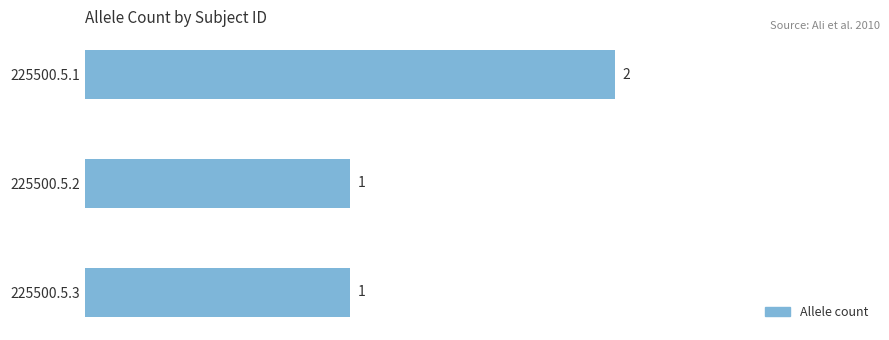

What is the minimum value shown in the chart?

1